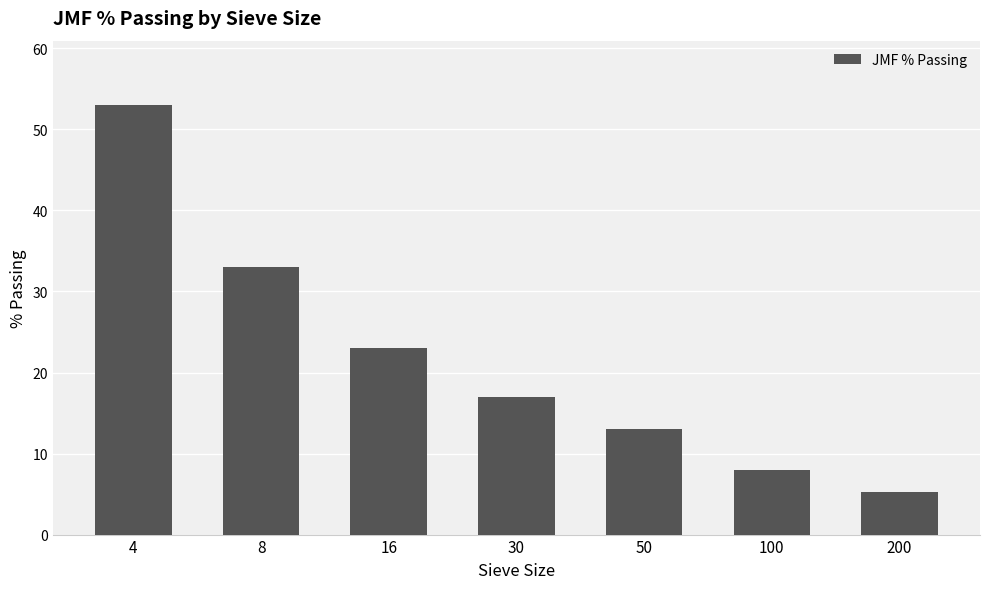

Which has a higher value, 100 or 8?

8